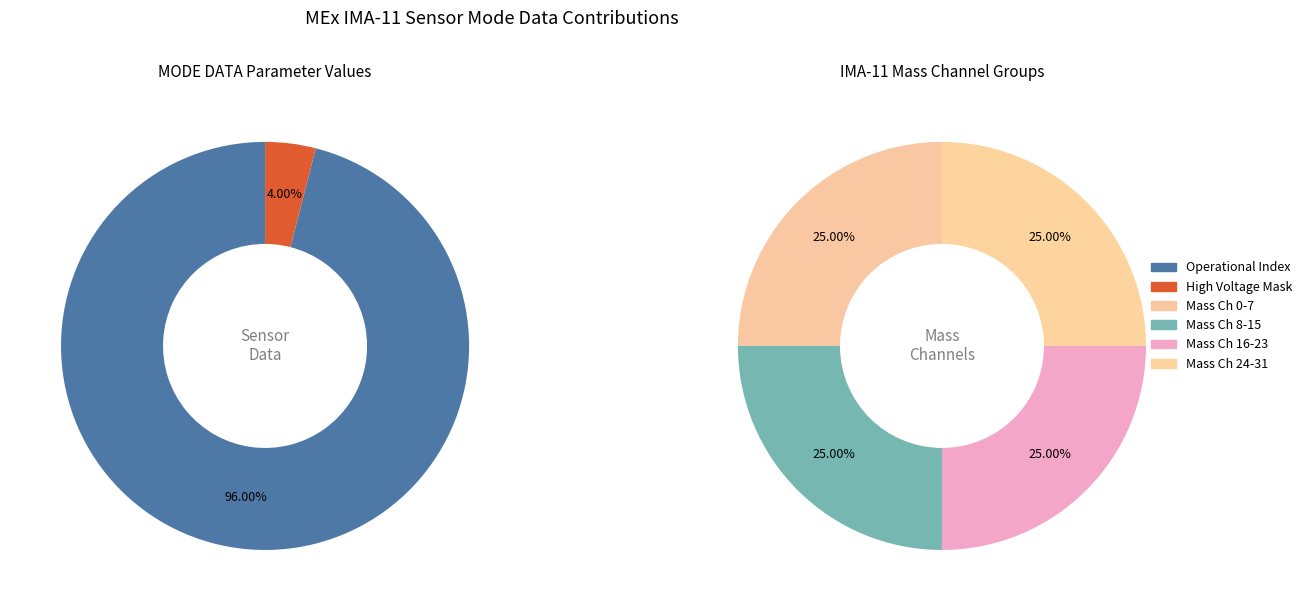

What is the majority slice?

Operational Index